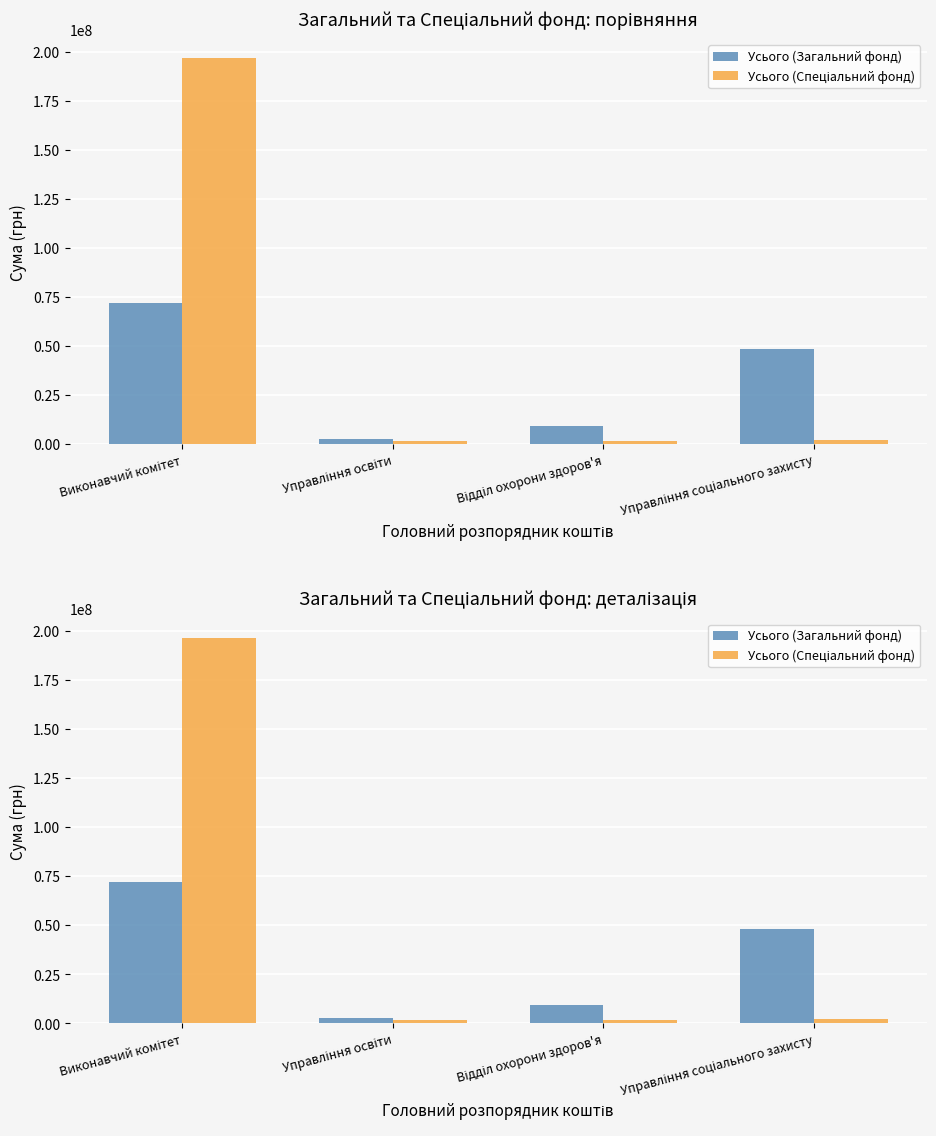

Rank the series by their average value, from highest to lowest.

Усього (Спеціальний фонд), Усього (Загальний фонд)